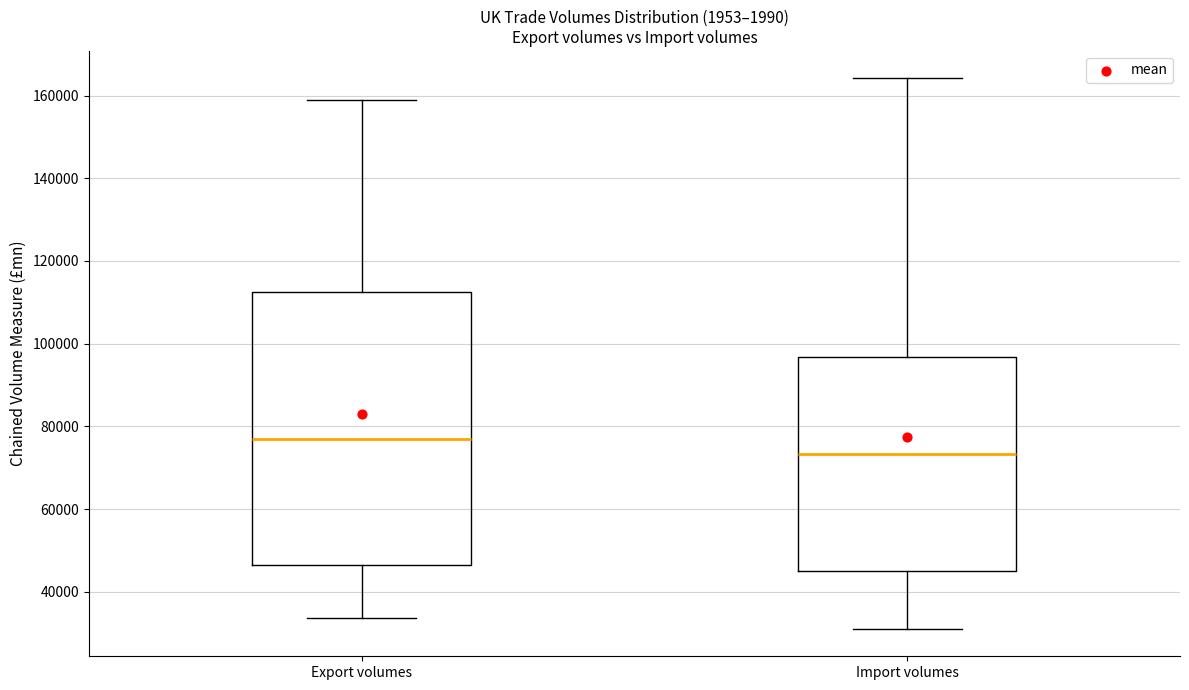

Where does the upper whisker of the box for Import volumes end on the y-axis? The values are not printed on the chart, so give them approximately, as read against the axis.

164000